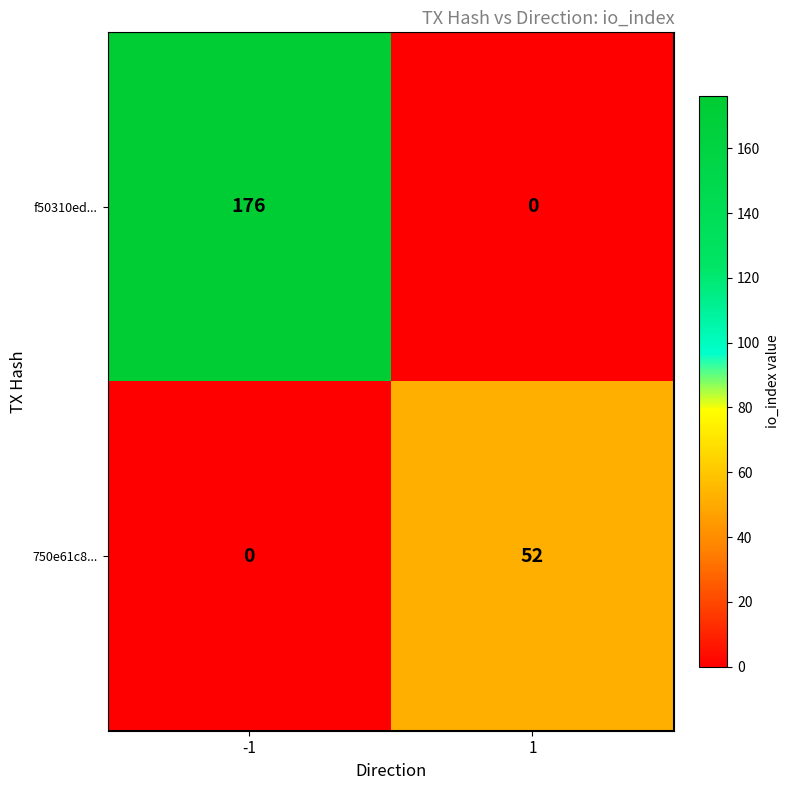

Reading left to right, what are all the values shown in this chart?

f50310ed...: -1=176	1=0
750e61c8...: -1=0	1=52